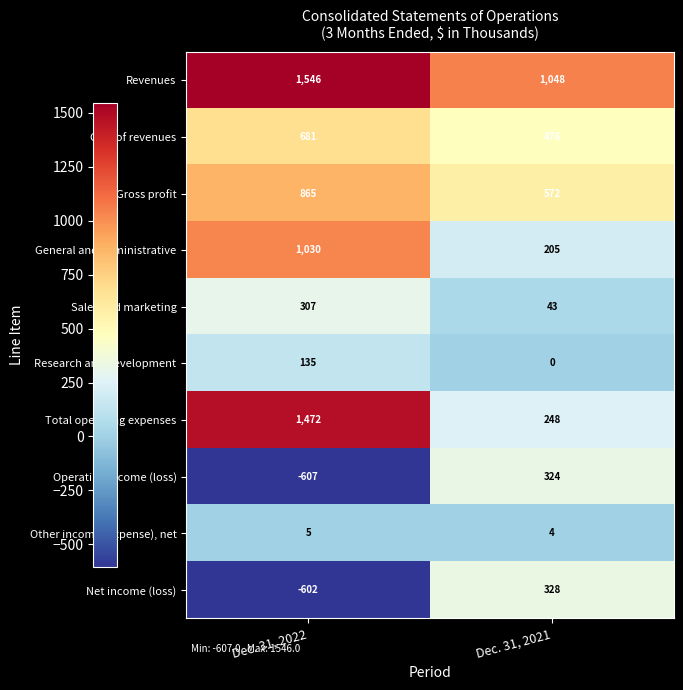

How many categories are shown in the chart?

2